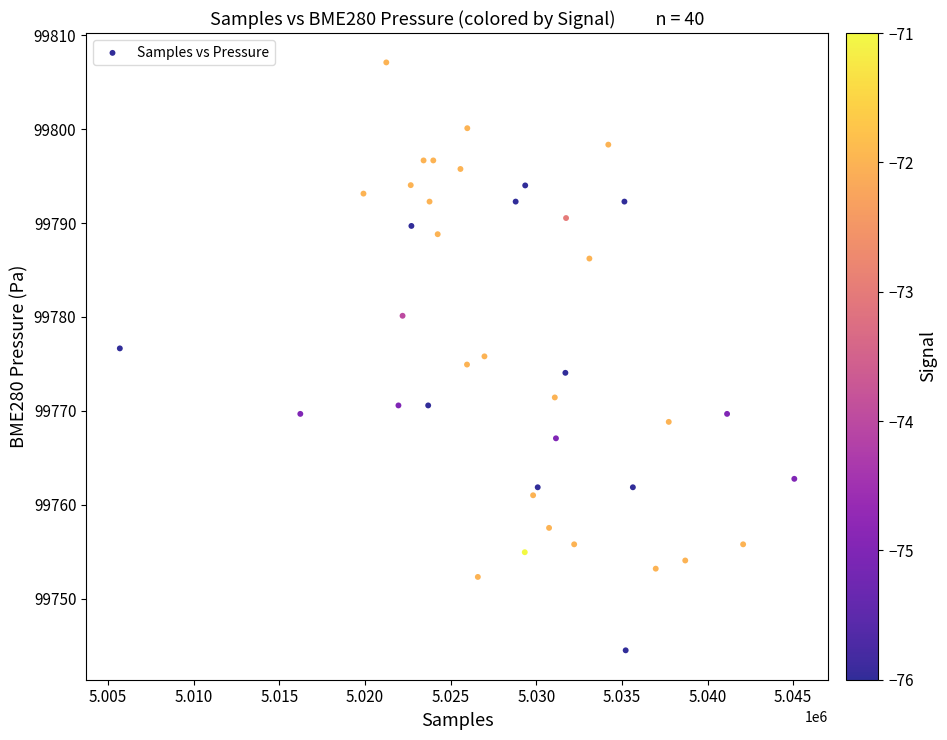

What is the range of Y values (max minus min)?

62.6